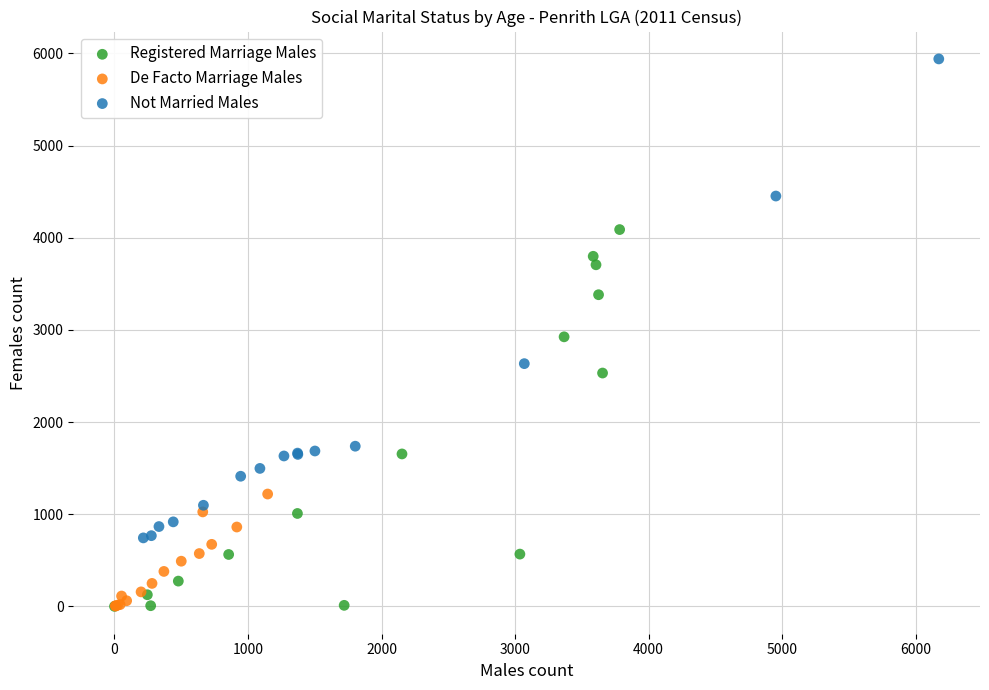

What are all the series names shown in the legend?

Registered Marriage Males, De Facto Marriage Males, Not Married Males